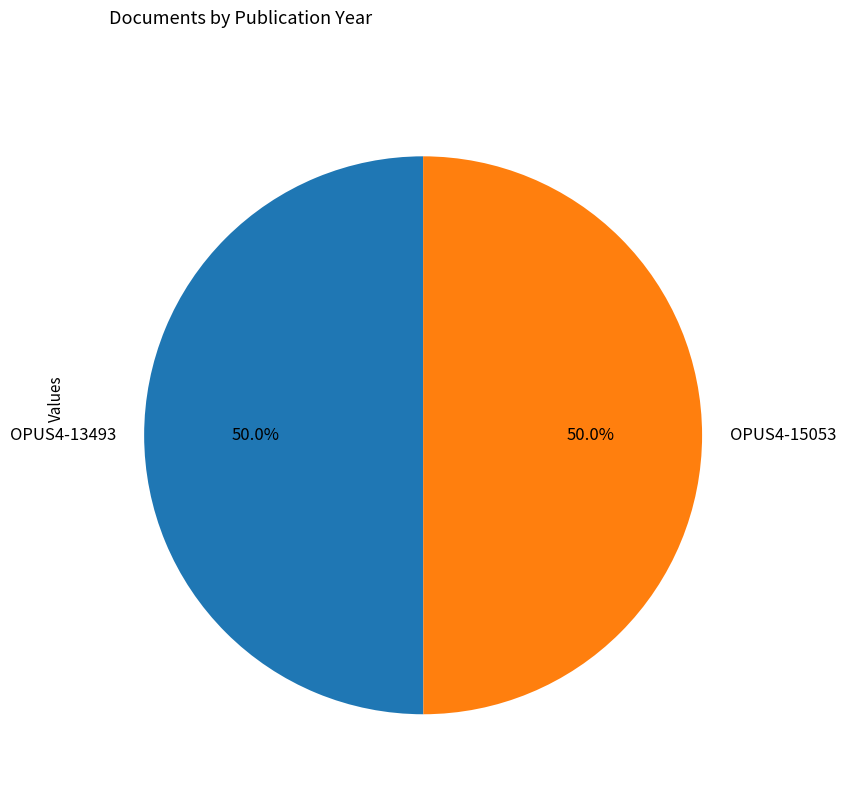

What is the ratio of the value at OPUS4-15053 to the value at OPUS4-13493?

1.0